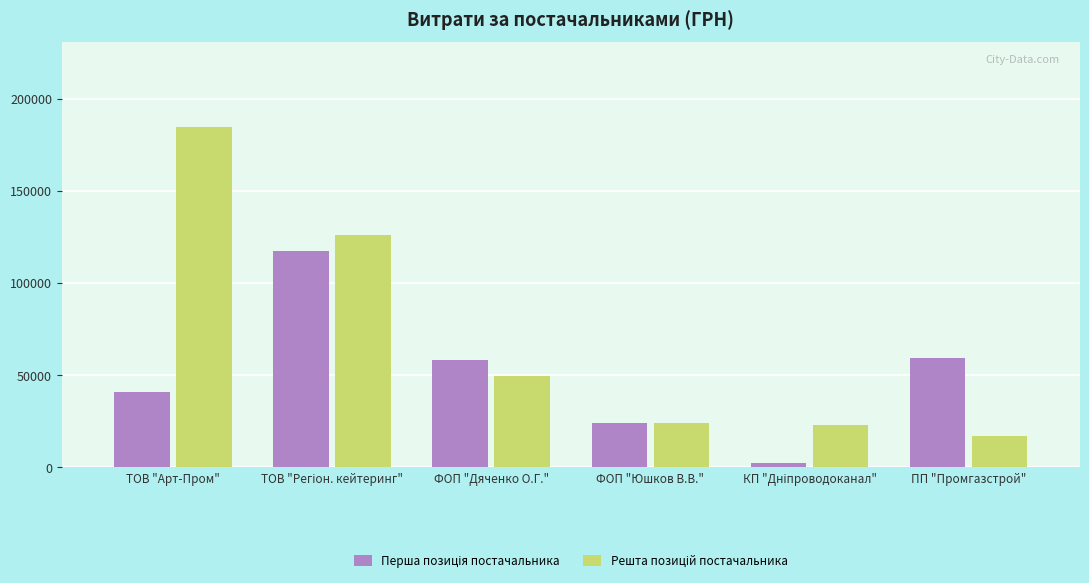

At how many categories does at least one series exceed 27408?

4